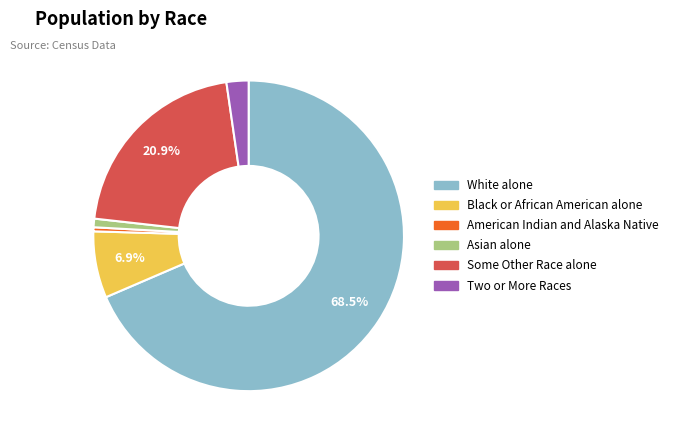

Is it true that Some Other Race alone is 21% of the pie?

True